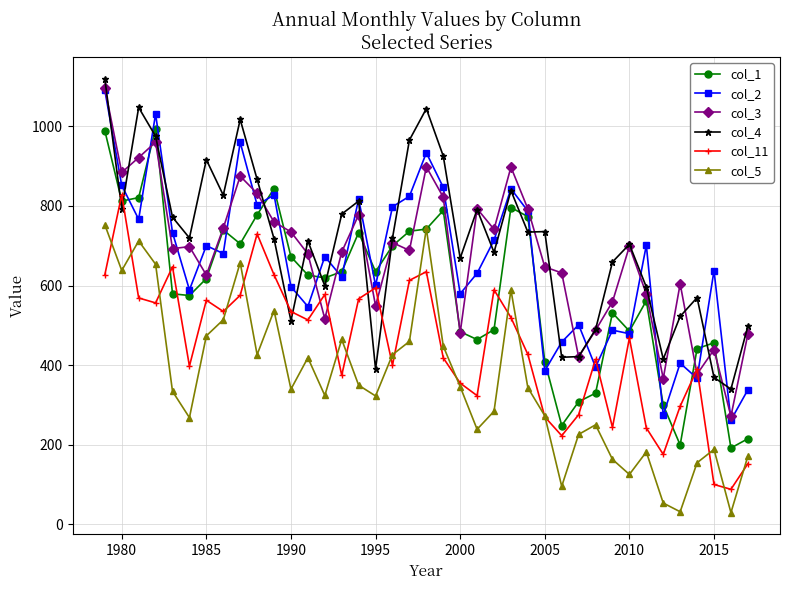

What is the maximum value for col_5?

752.6